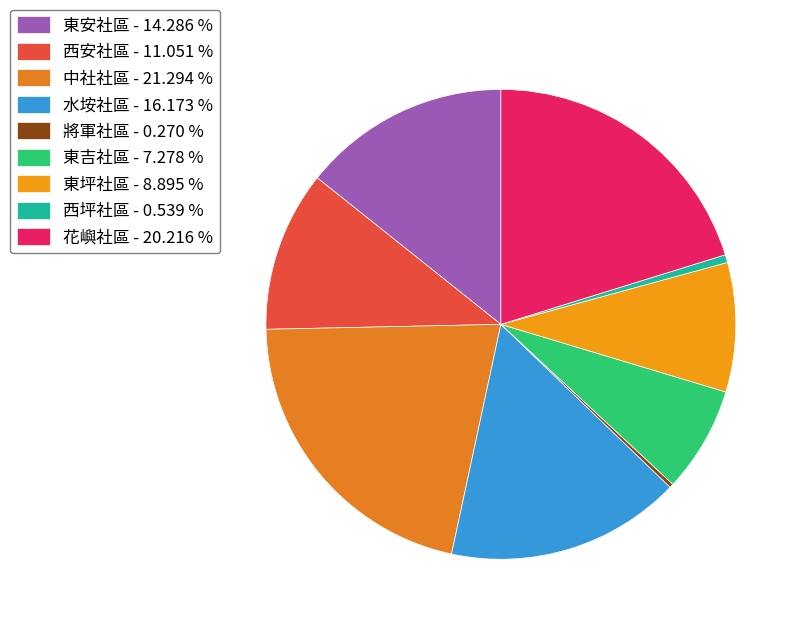

True or false: 東吉社區 accounts for 7% of the total.

True